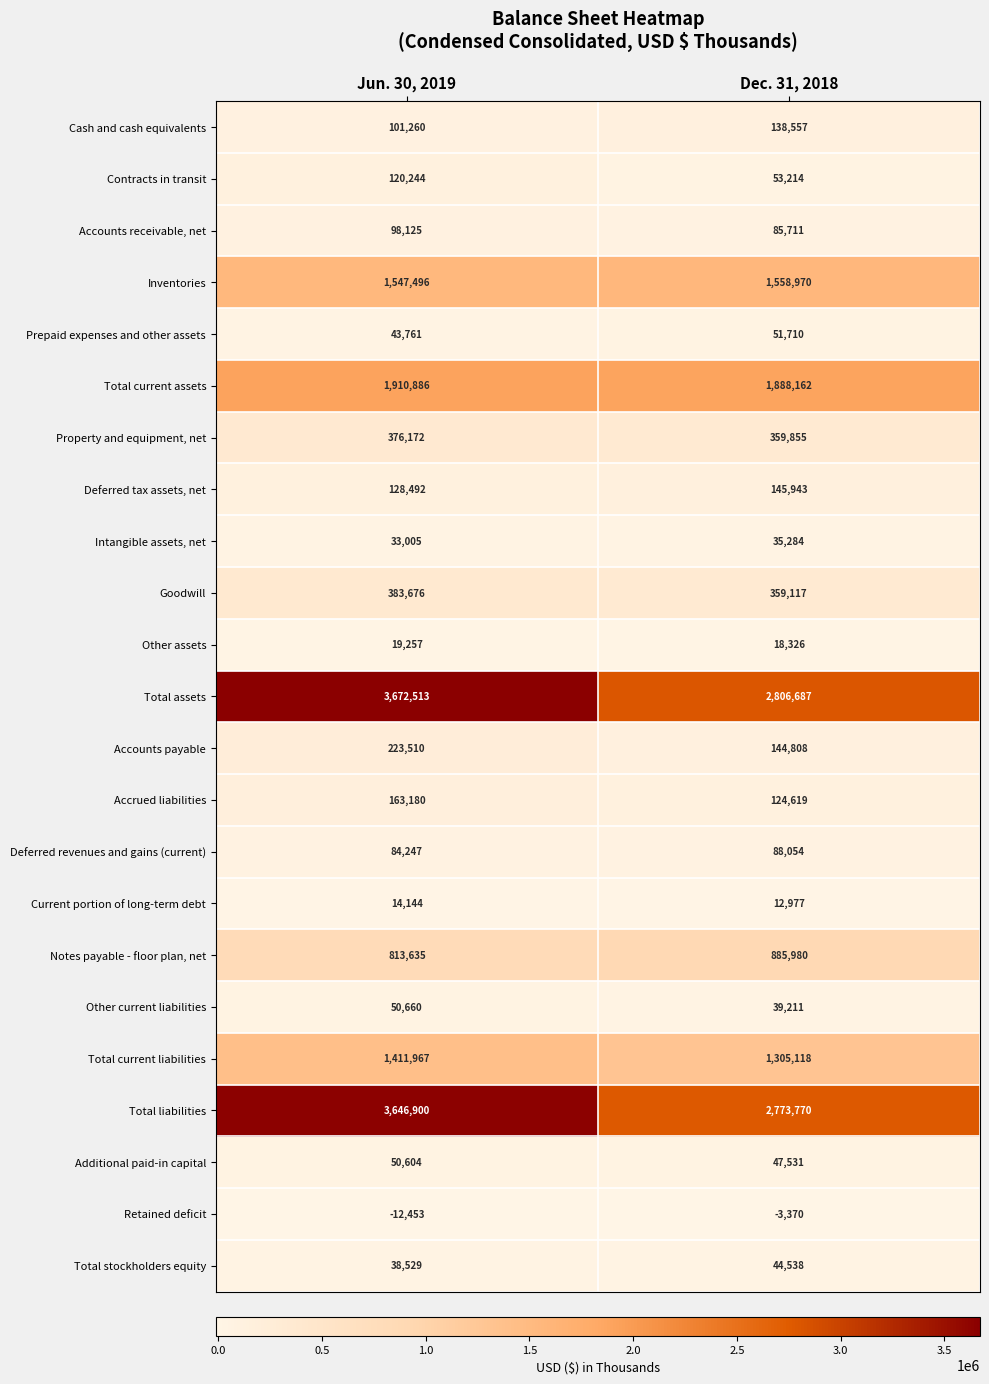

Which series has the widest spread of values?

Total liabilities